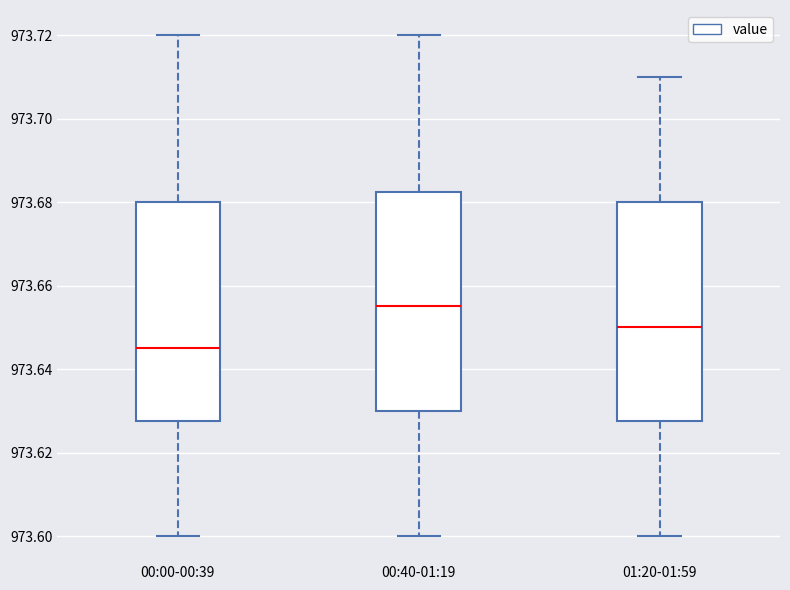

Reading left to right, transcribe this box plot: for each box, give where its median line is, the range the box spans, and where its two whiskers end, as read against the y-axis. The values are not printed on the chart, so give them approximately, as read against the axis.

00:00-00:39: median 973.646, box 973.628 to 973.680, whiskers 973.600 to 973.720
00:40-01:19: median 973.656, box 973.630 to 973.682, whiskers 973.600 to 973.720
01:20-01:59: median 973.650, box 973.628 to 973.680, whiskers 973.600 to 973.710